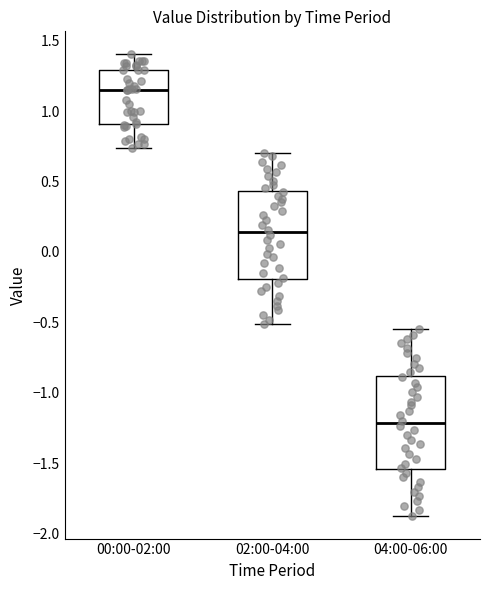

Reading left to right, transcribe this box plot: for each box, give where its median line is, the range the box spans, and where its two whiskers end, as read against the y-axis. The values are not printed on the chart, so give them approximately, as read against the axis.

00:00-02:00: median 1.15, box 0.90 to 1.30, whiskers 0.75 to 1.40
02:00-04:00: median 0.15, box -0.20 to 0.45, whiskers -0.50 to 0.70
04:00-06:00: median -1.20, box -1.55 to -0.90, whiskers -1.85 to -0.55